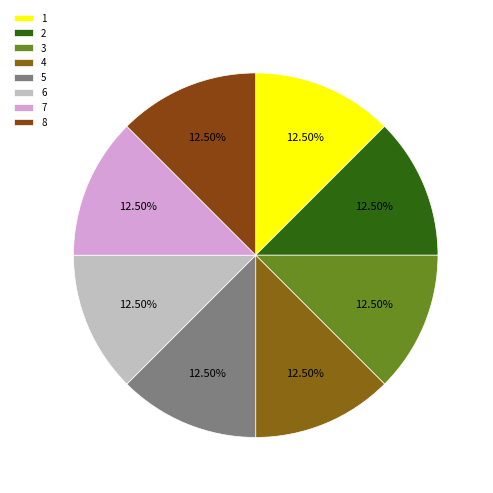

Which has a higher value, 5 or 1?

1